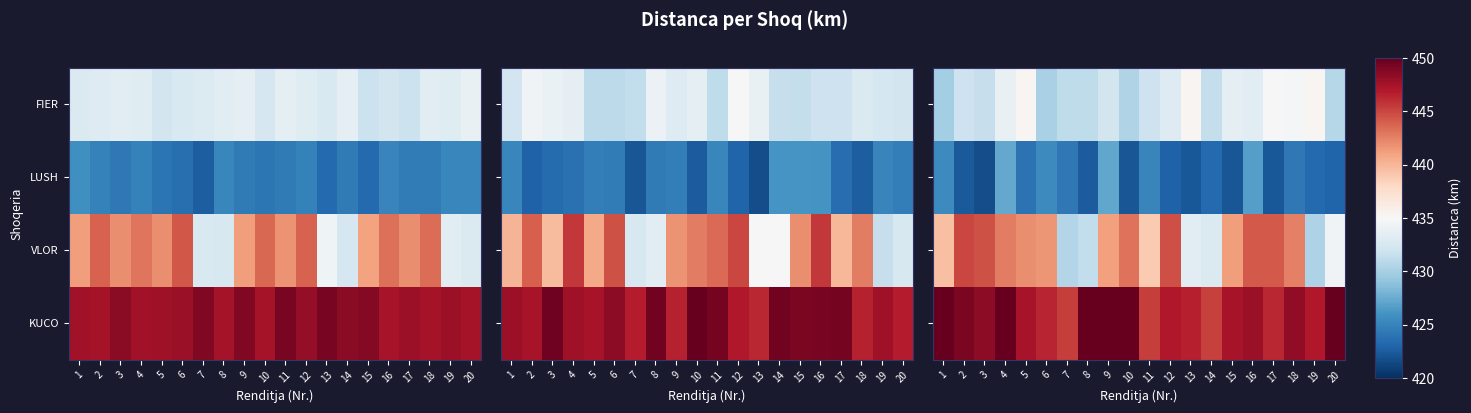

At which category does the chart reach its minimum across all series?

3